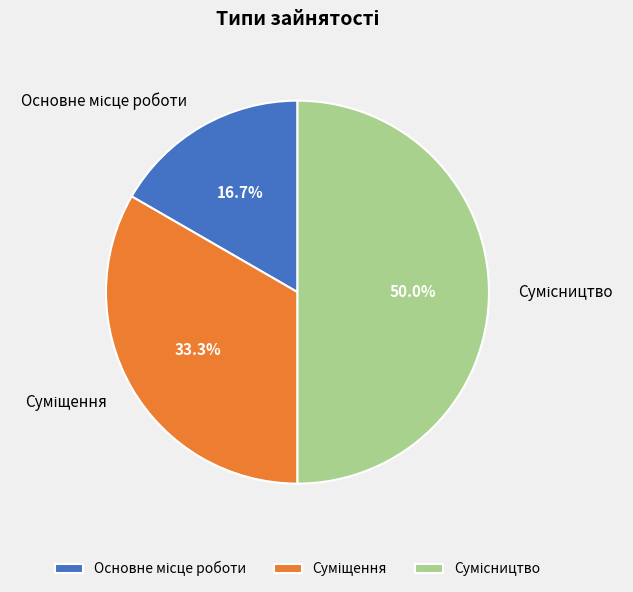

Which slice is the smallest?

Основне місце роботи